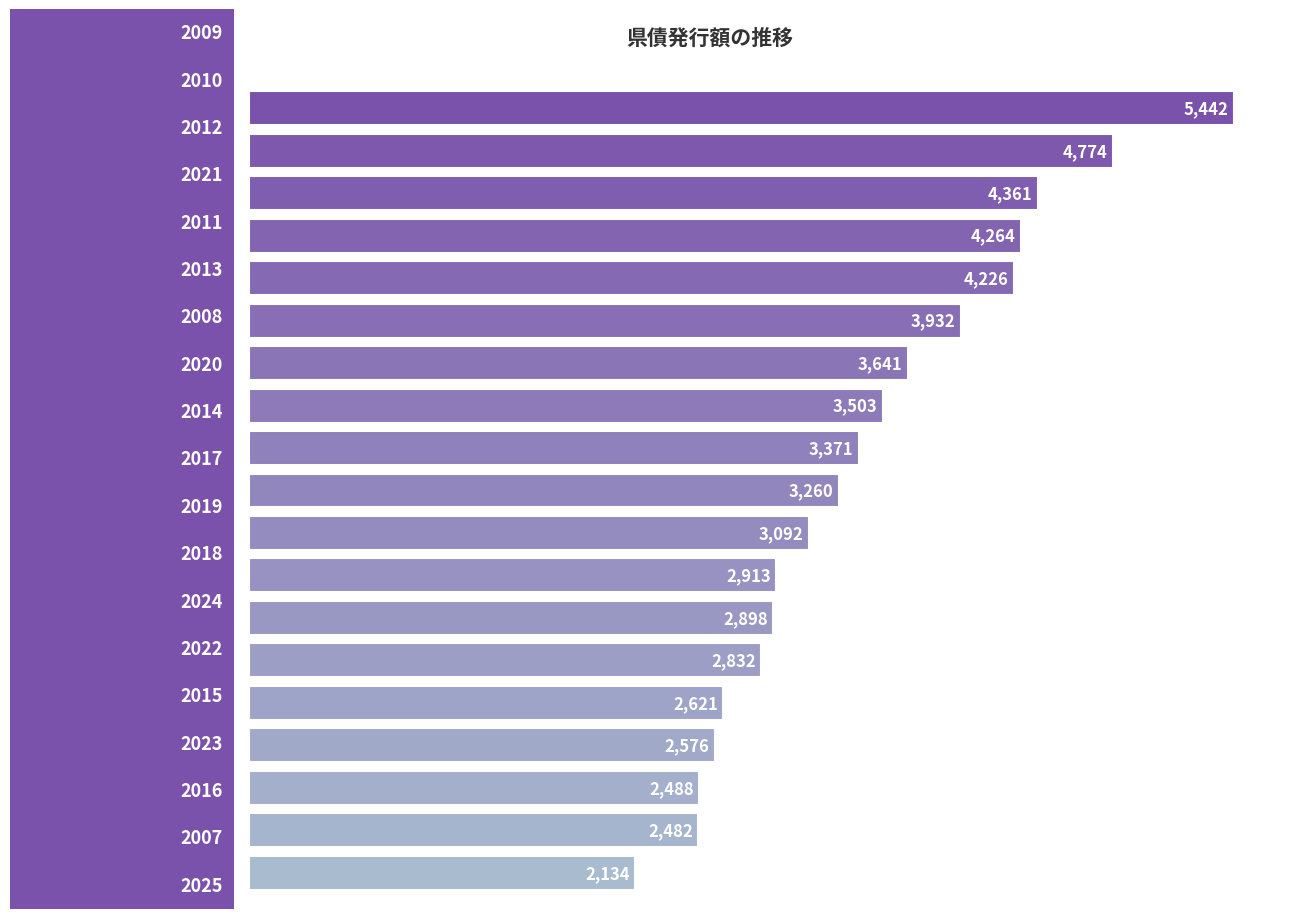

What is the greatest value displayed?

5442